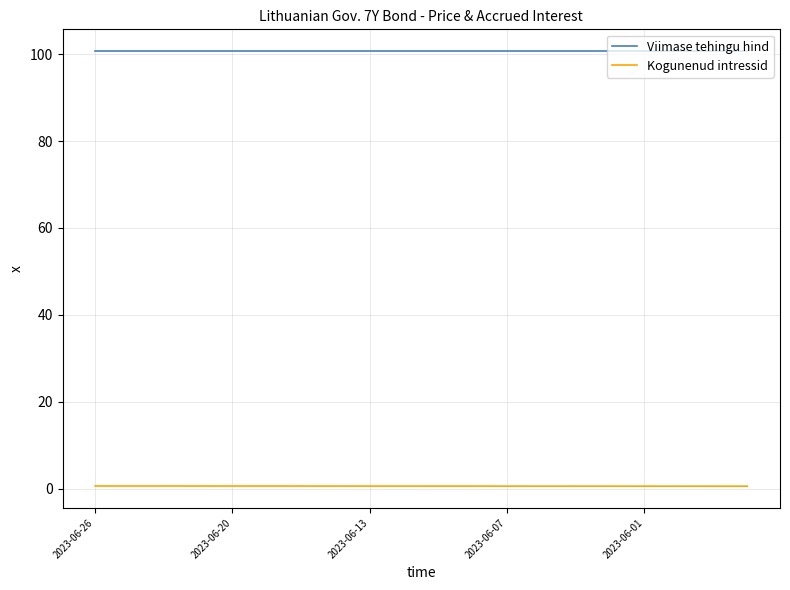

Rank the series by their average value, from highest to lowest.

Viimase tehingu hind, Kogunenud intressid